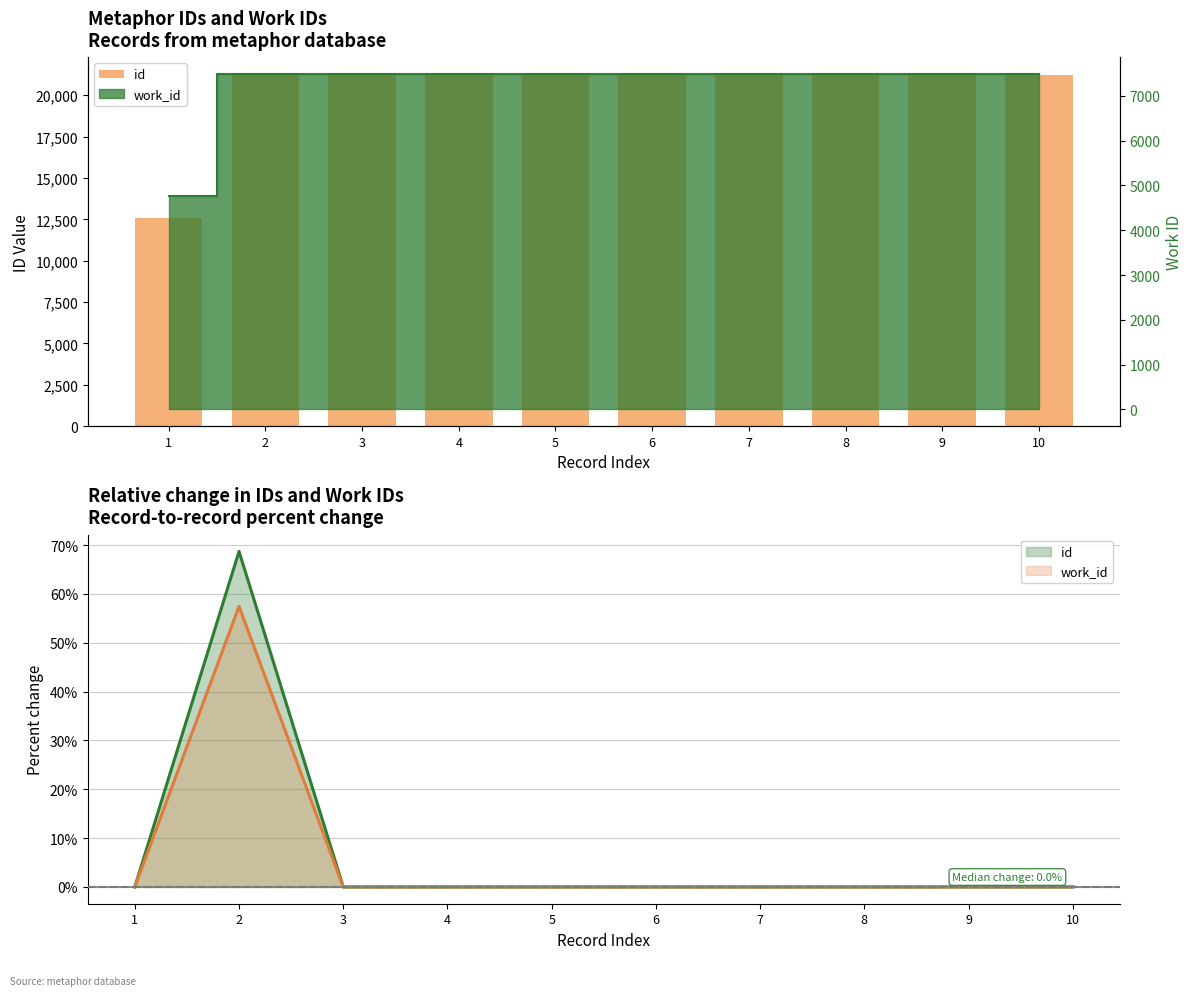

Reading left to right, extract all data points from this chart.

12587	21235	21236	21237	21238	21239	21240	21241	21242	21243